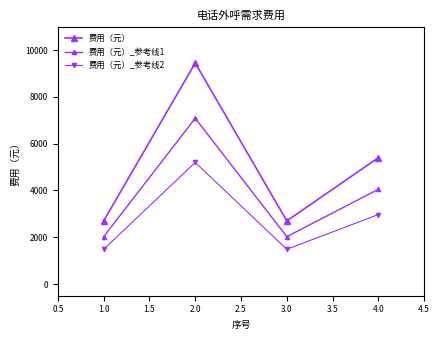

What is the maximum value shown in the chart?

9450.0